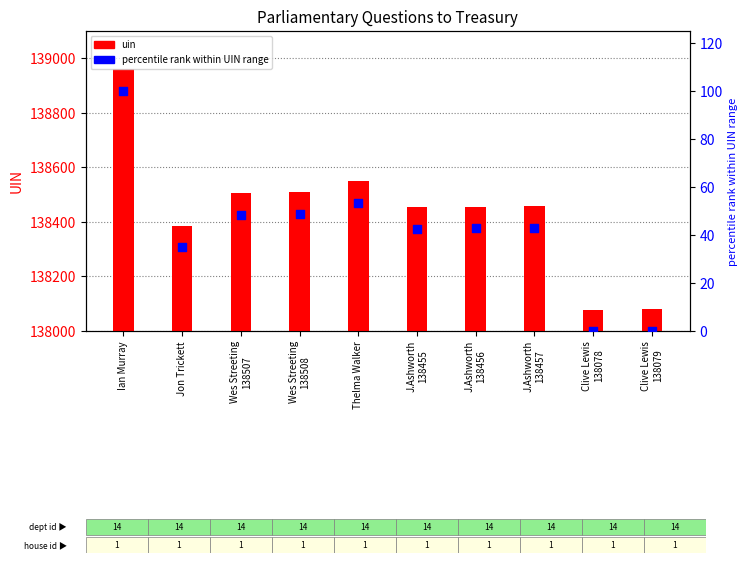

At which category is the sum across all series the highest?

Ian Murray